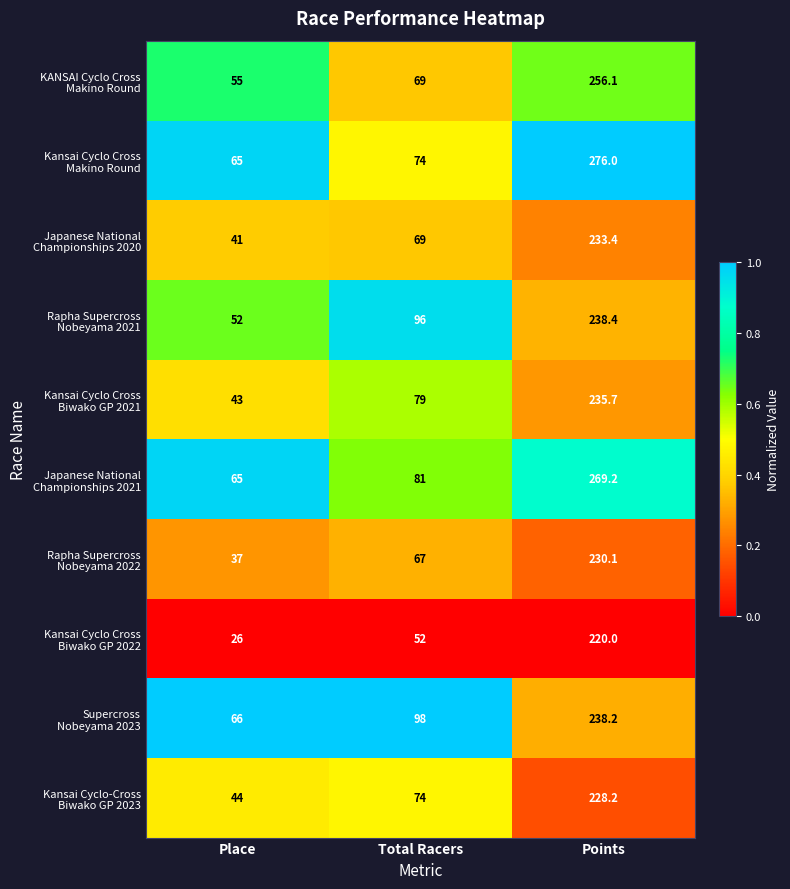

At which category does the chart reach its minimum across all series?

Place